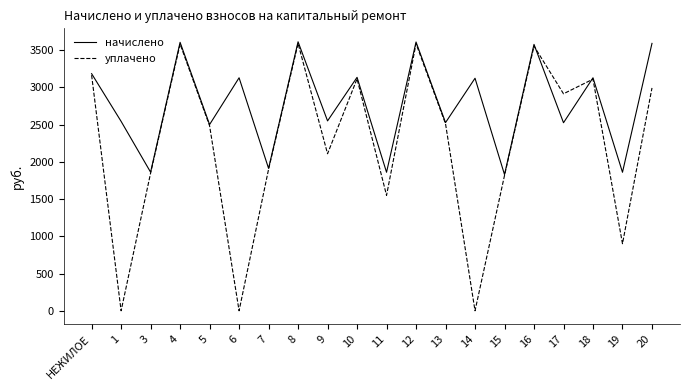

True or false: уплачено and начислено intersect in this chart.

True